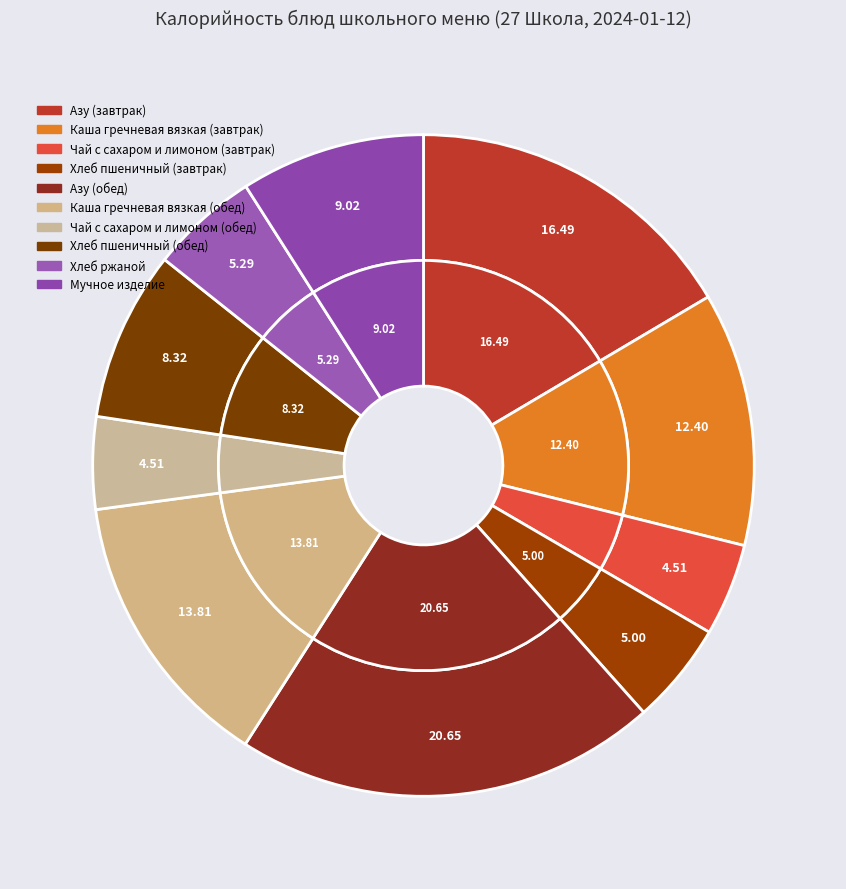

Which category has the biggest portion of the pie?

Азу (обед)